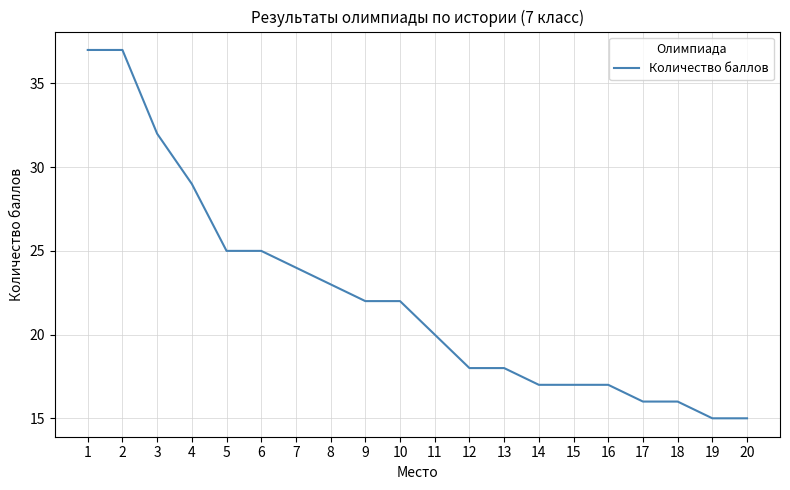

The chart shows a value of 16 at 17. True or false?

True